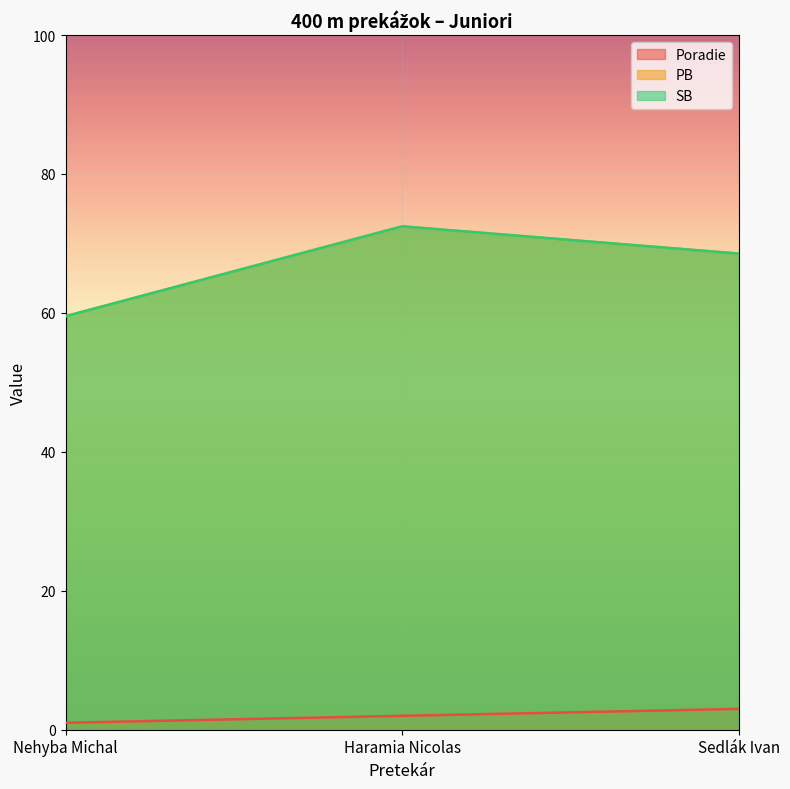

What is the difference between the SB values at Haramia Nicolas and Nehyba Michal?

12.9